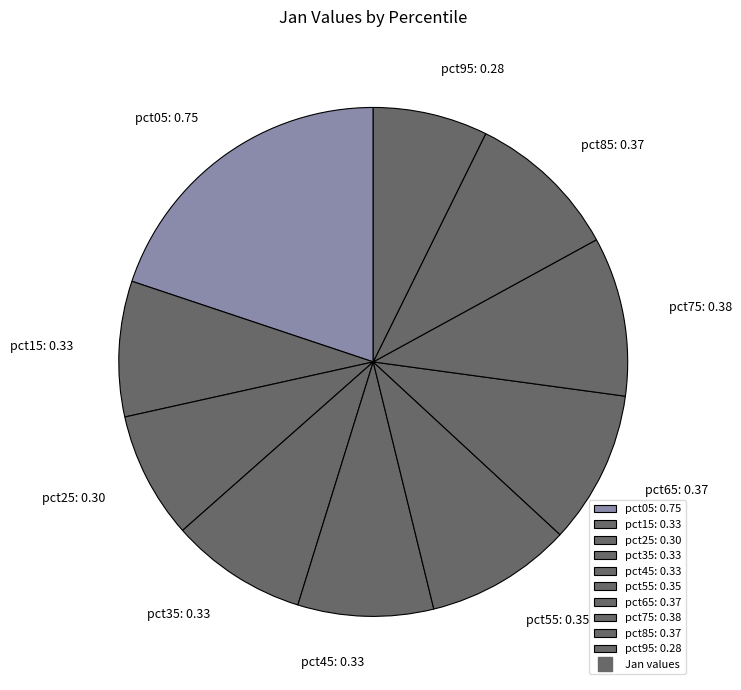

Which category has the biggest portion of the pie?

pct05